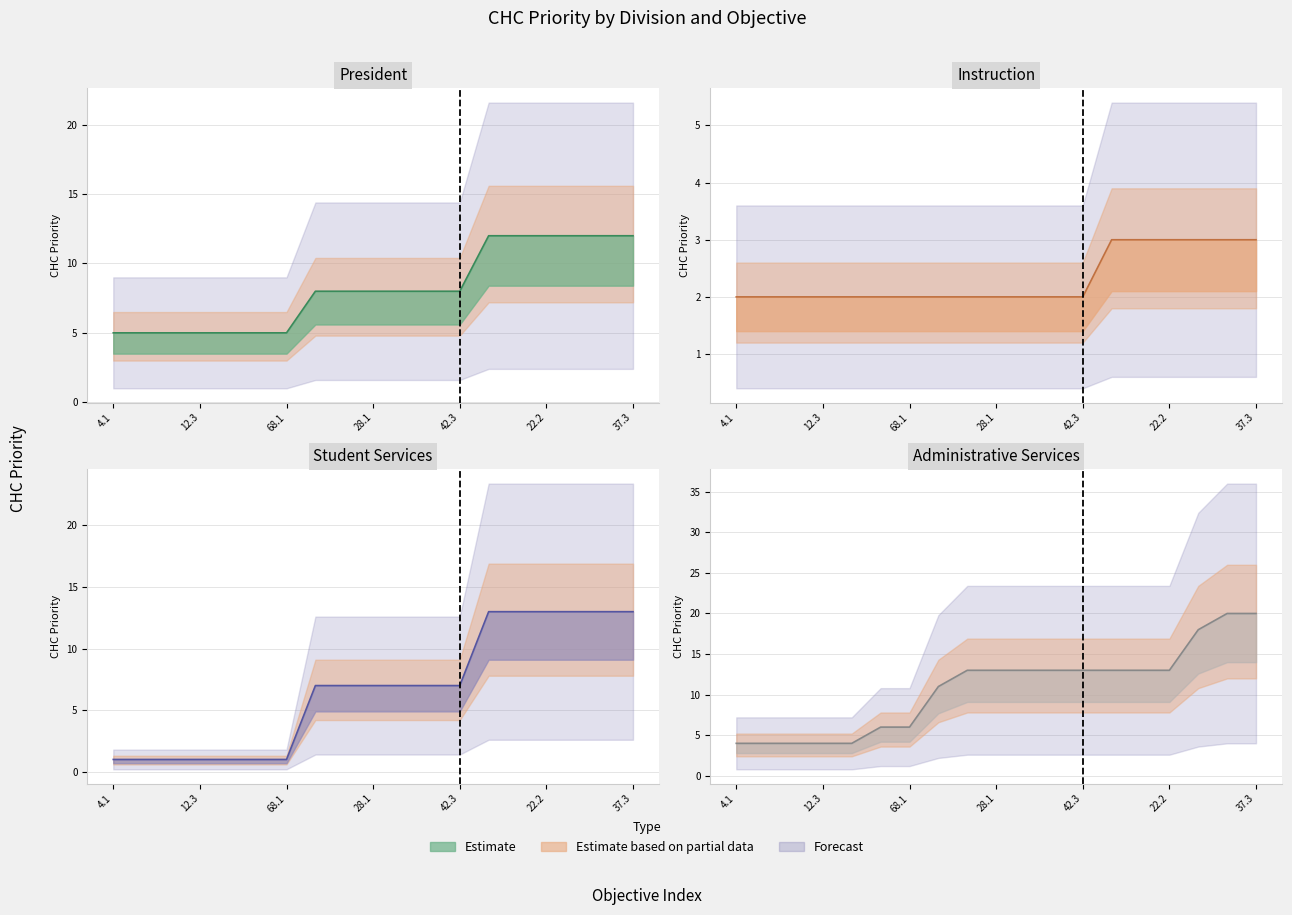

List the series in order of their peak value, lowest first.

Instruction, President, Student Services, Administrative Services